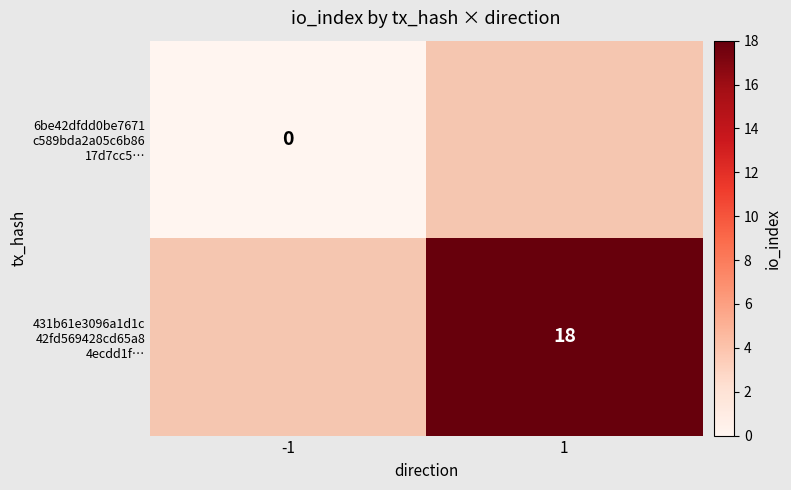

At which category does the chart reach its minimum across all series?

-1